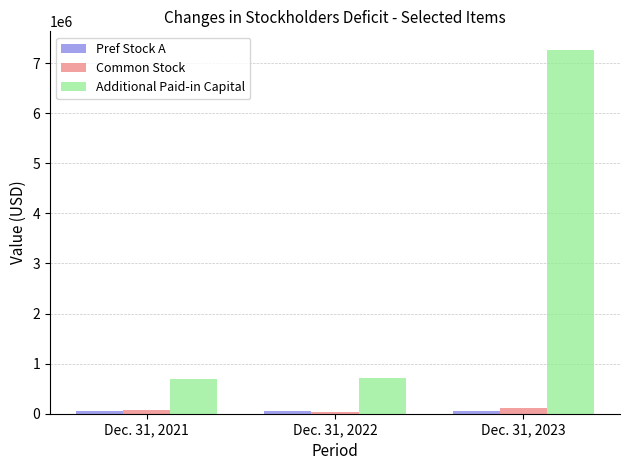

Are the bars grouped side by side (vs. stacked)?

Yes